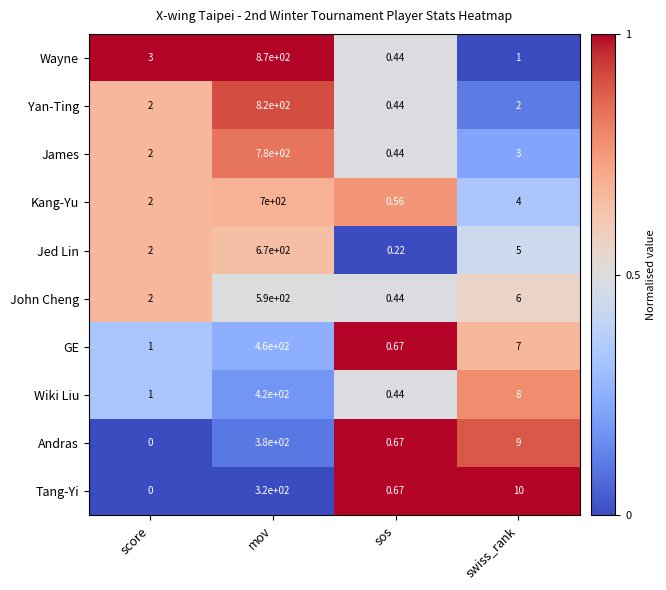

List the labels in order of Tang-Yi value, largest first.

mov, swiss_rank, sos, score